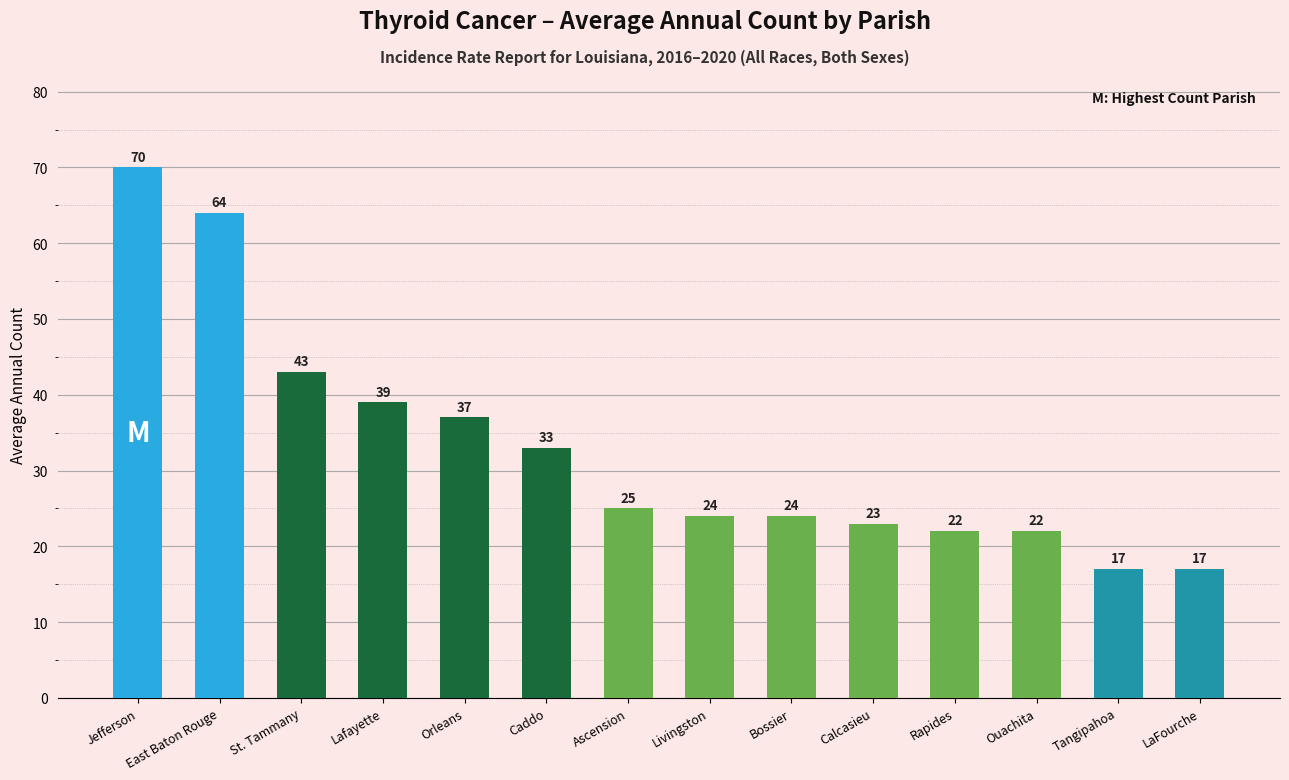

At which category does the chart reach its peak across all series?

Jefferson